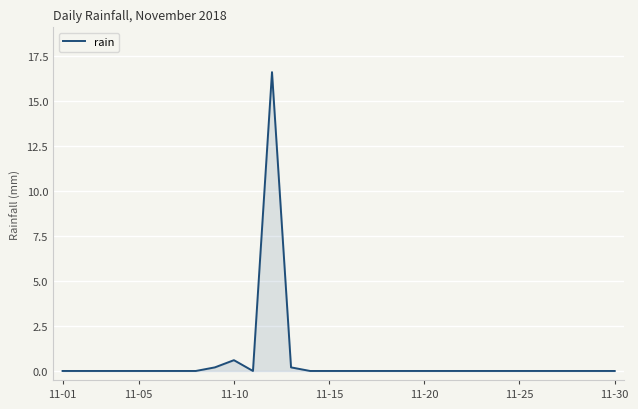

What is the maximum value shown in the chart?

16.6